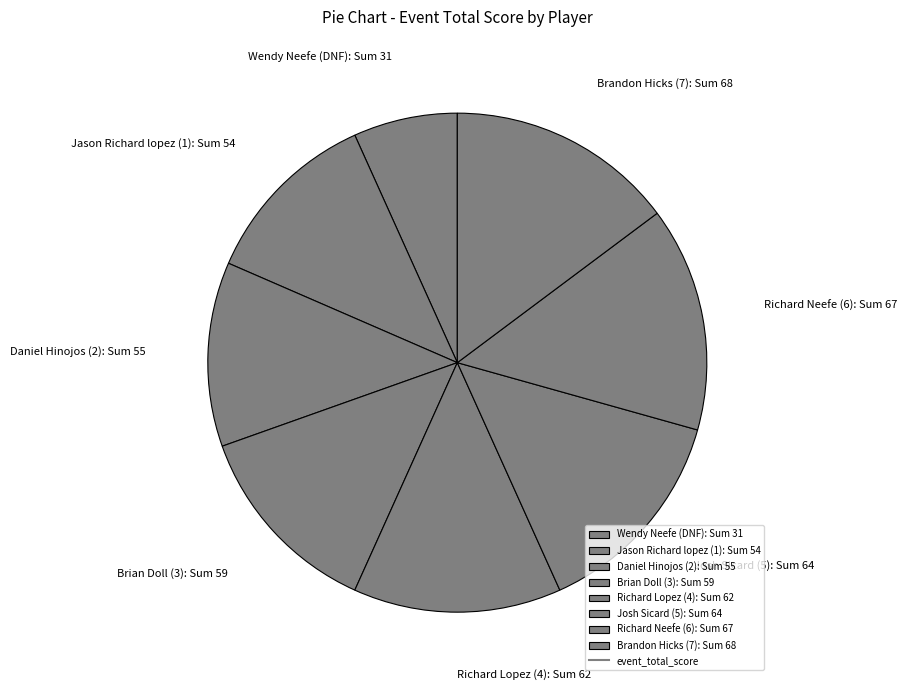

Count the number of slices in the pie.

8